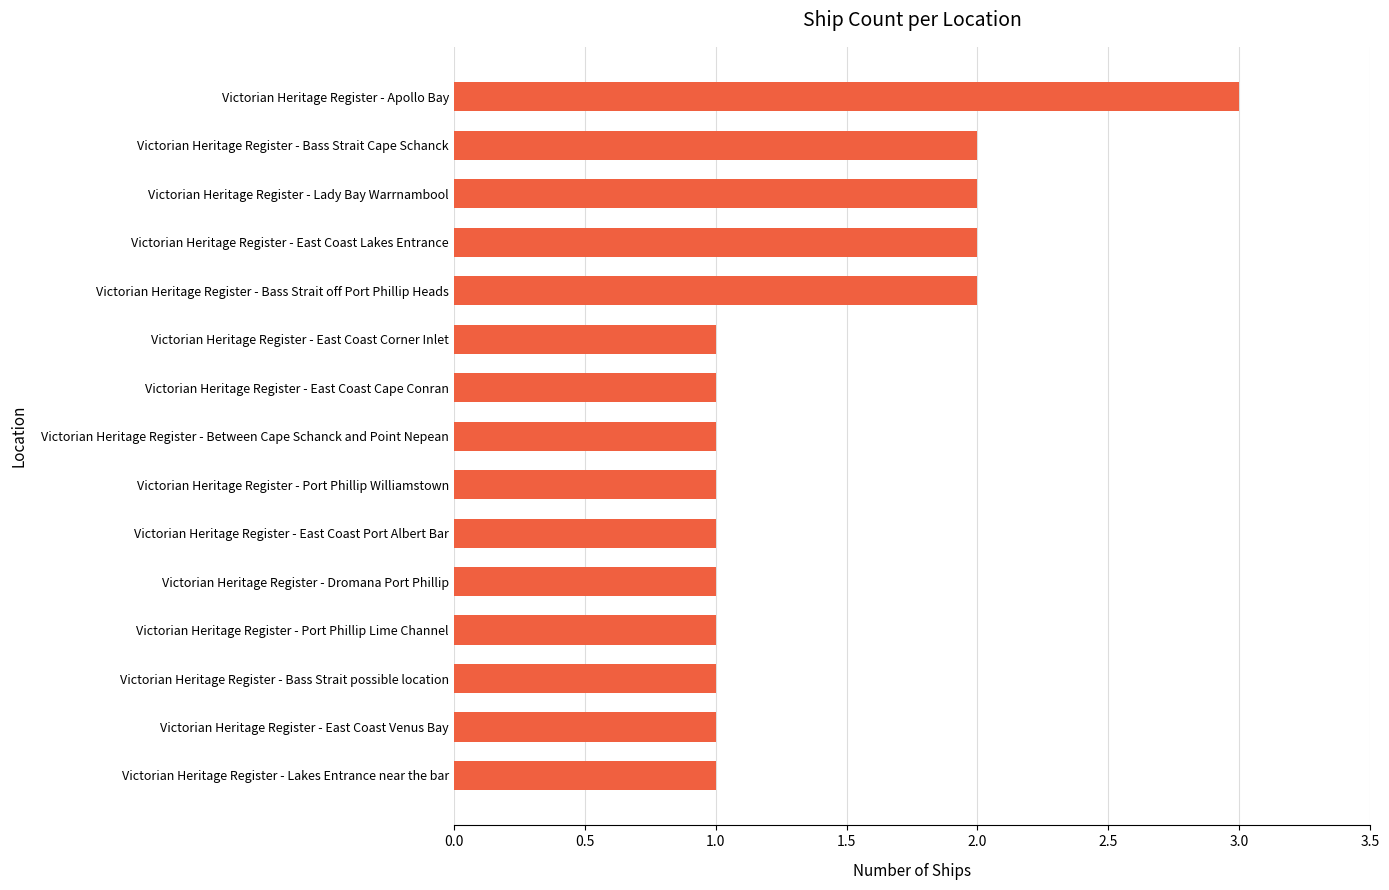

What is the approximate value at Victorian Heritage Register - Apollo Bay?

3